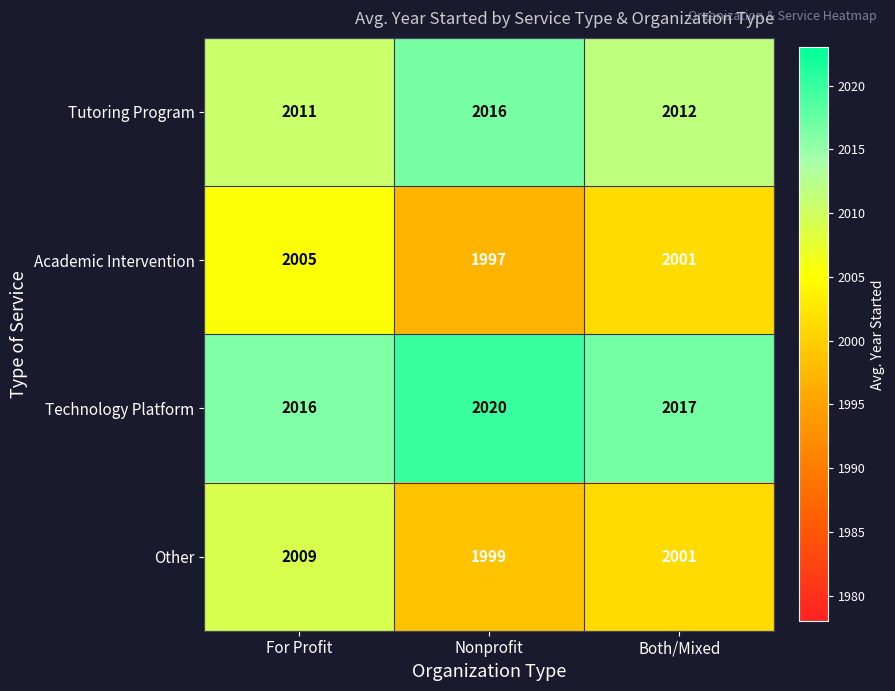

At which category is the sum across all series the highest?

For Profit